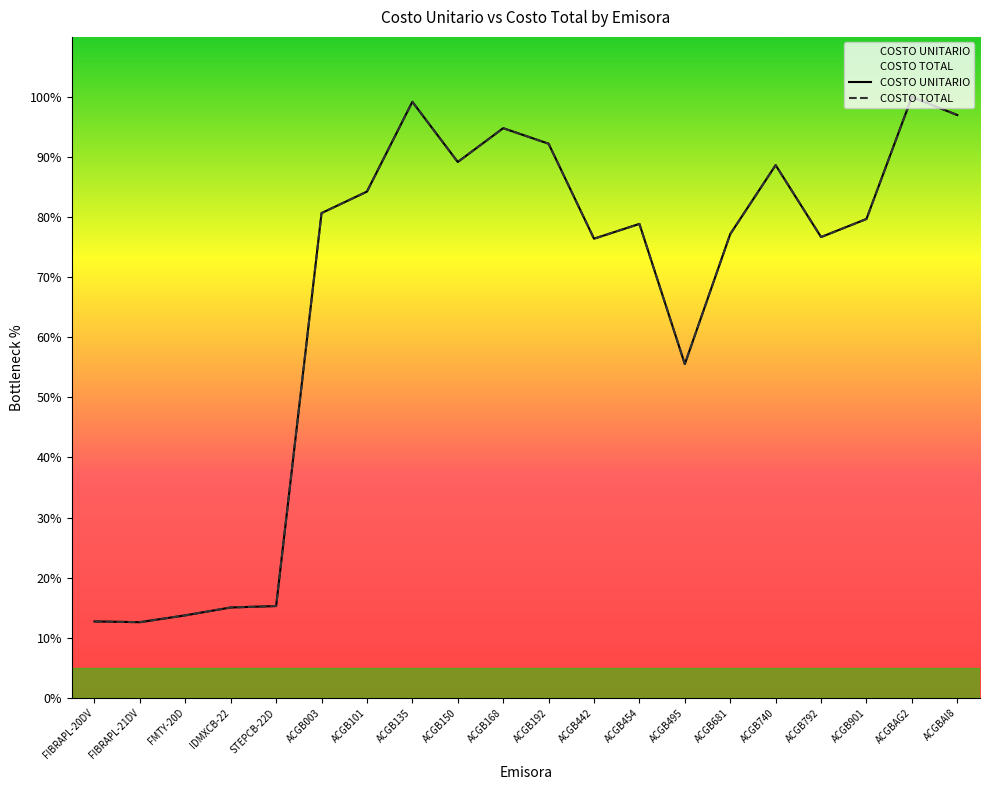

What is the sum of all COSTO UNITARIO values?

1339.6